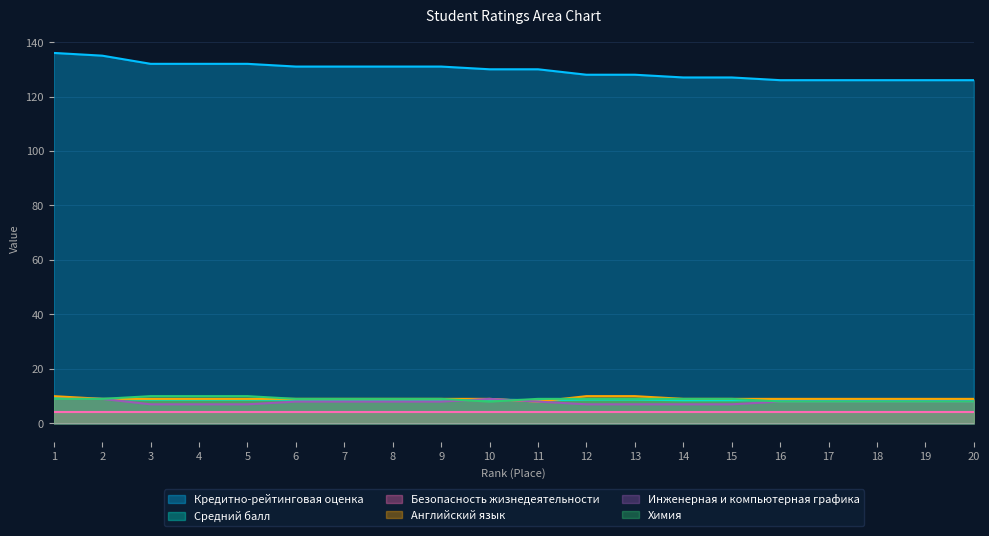

True or false: Средний балл has a value of 14.7 at 9.

False